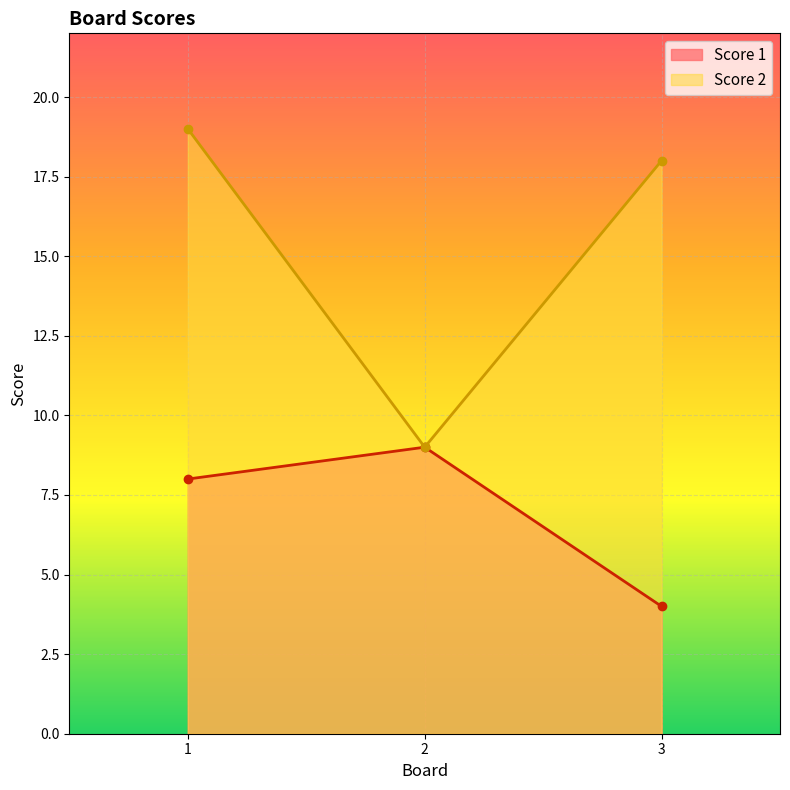

Which series has the largest total across all categories?

Score 2